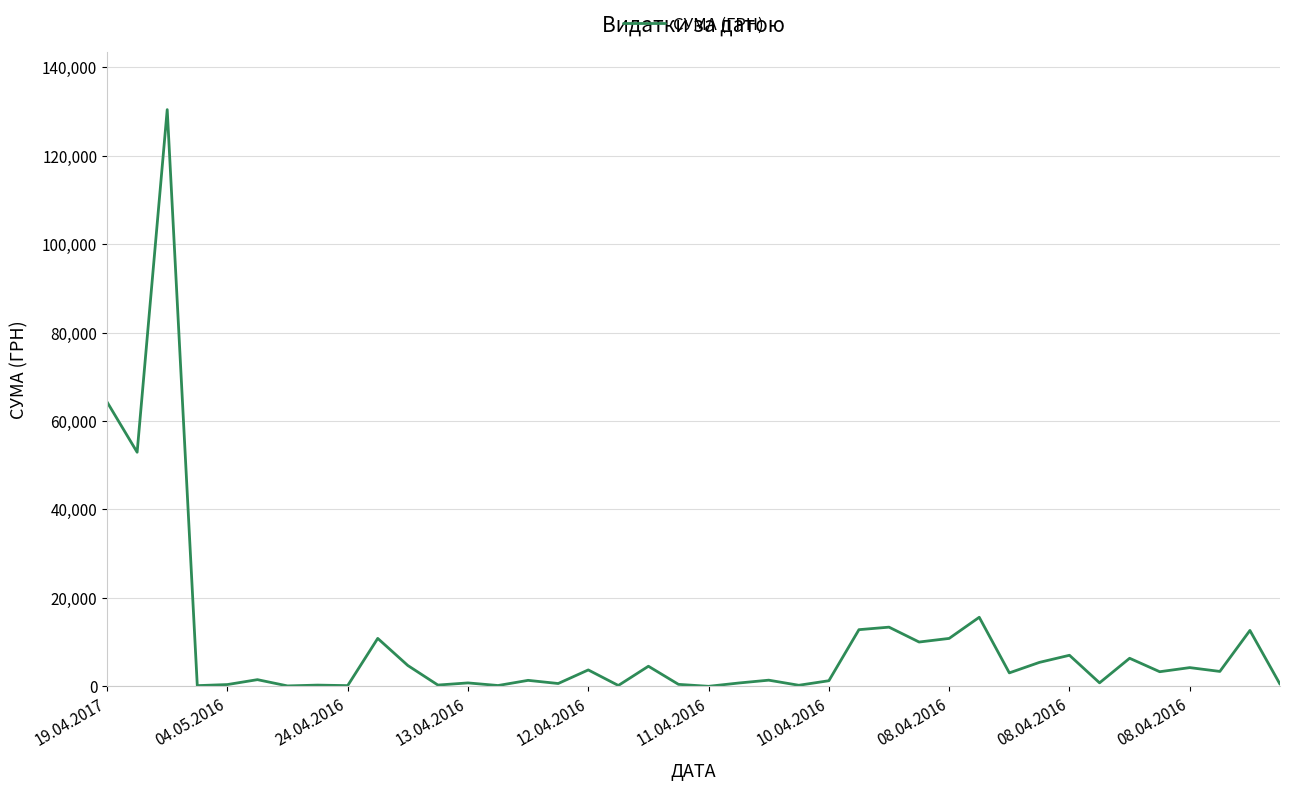

Count the number of values greater than 3059.

20